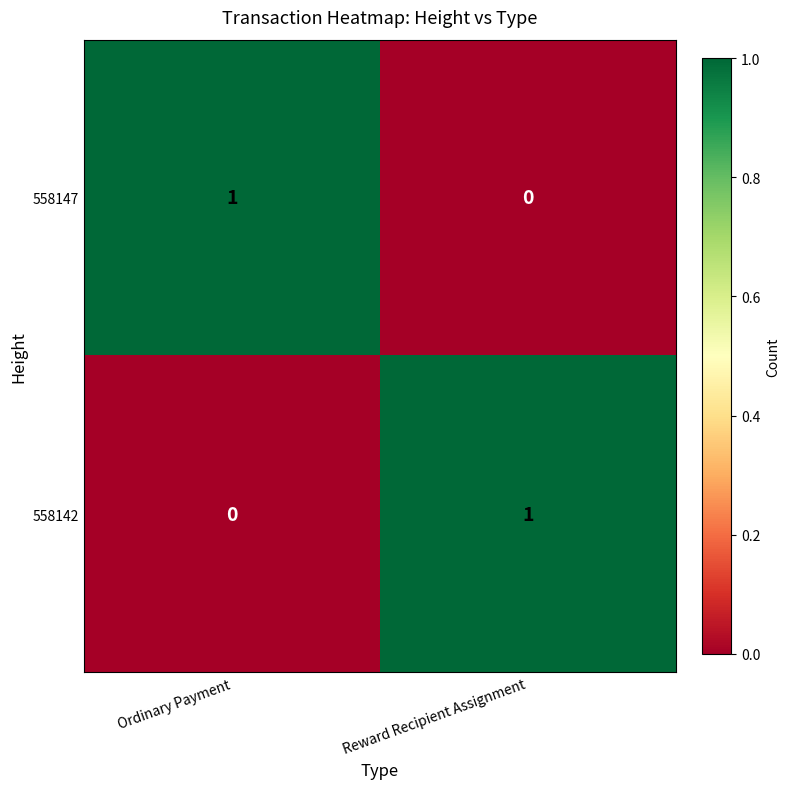

List the labels in order of 558147 value, largest first.

Ordinary Payment, Reward Recipient Assignment